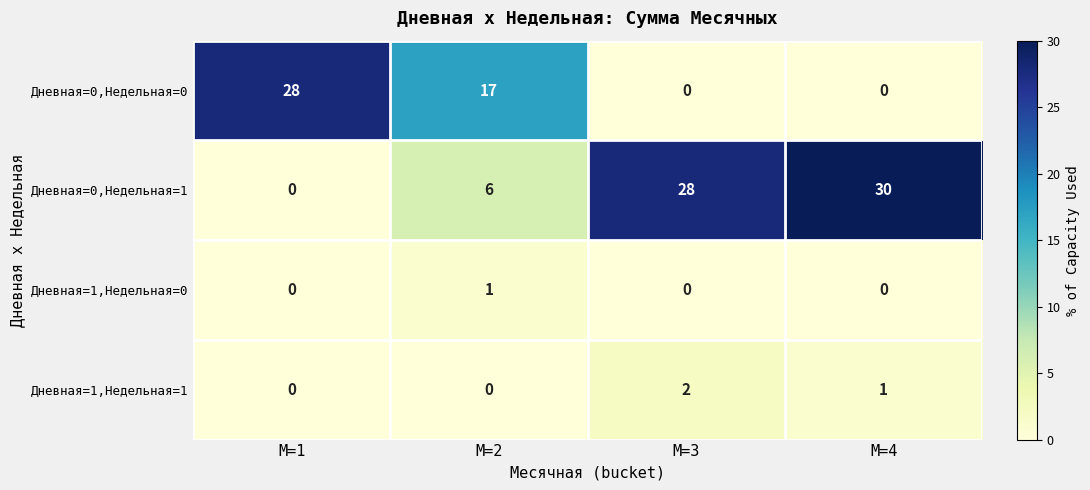

The Дневная=0,Недельная=1 series shows 18 at M=4. True or false?

False